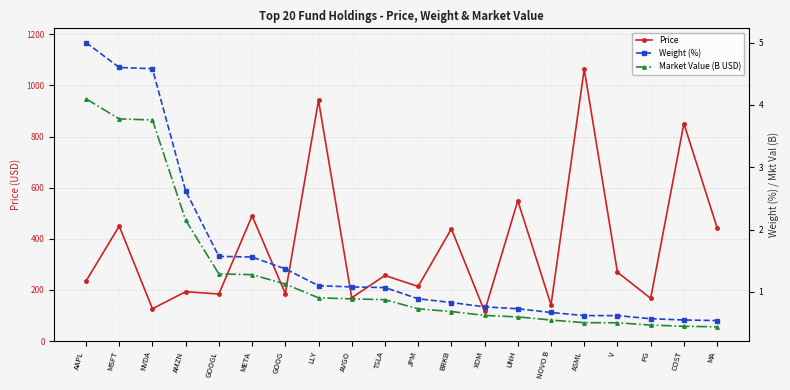

What is the lowest value of the Market Value (B USD) series?

0.4